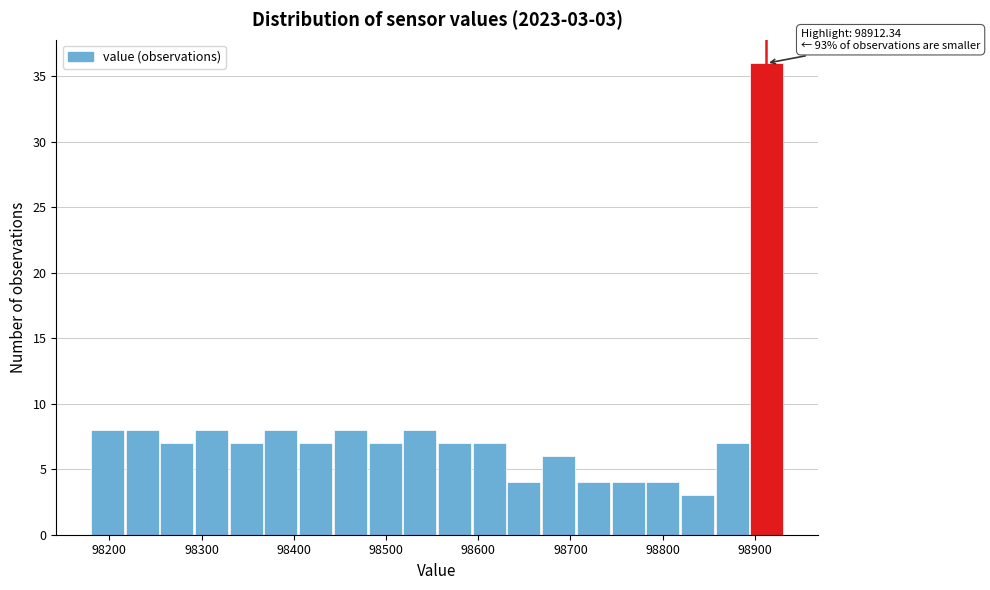

Read against the x-axis, roughly where is the centre of the tallest bar?

98910